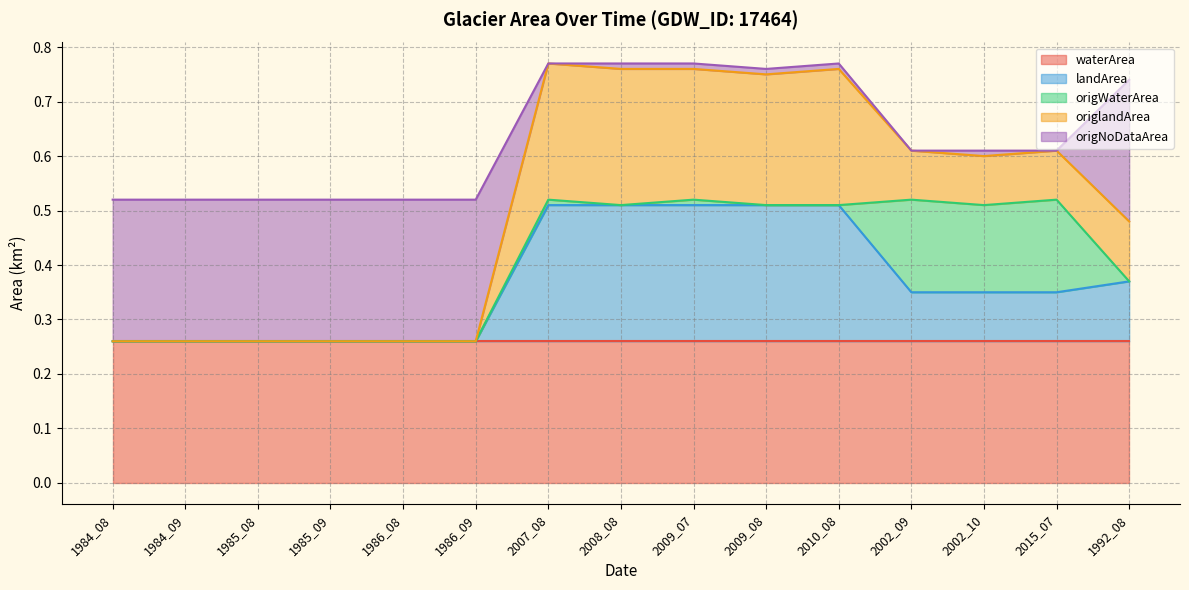

Where is origWaterArea nearest to the value 0?

1984_08